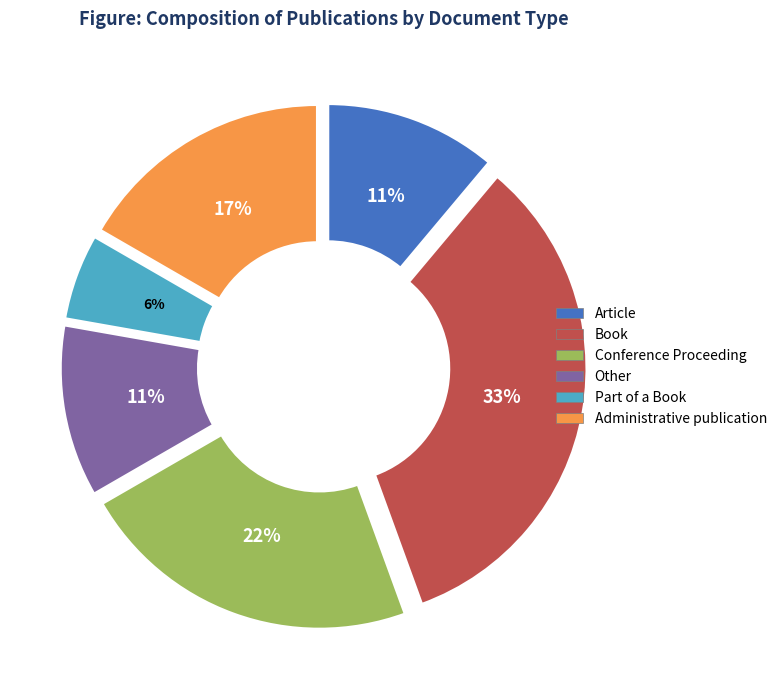

Is Part of a Book the majority of the pie?

No